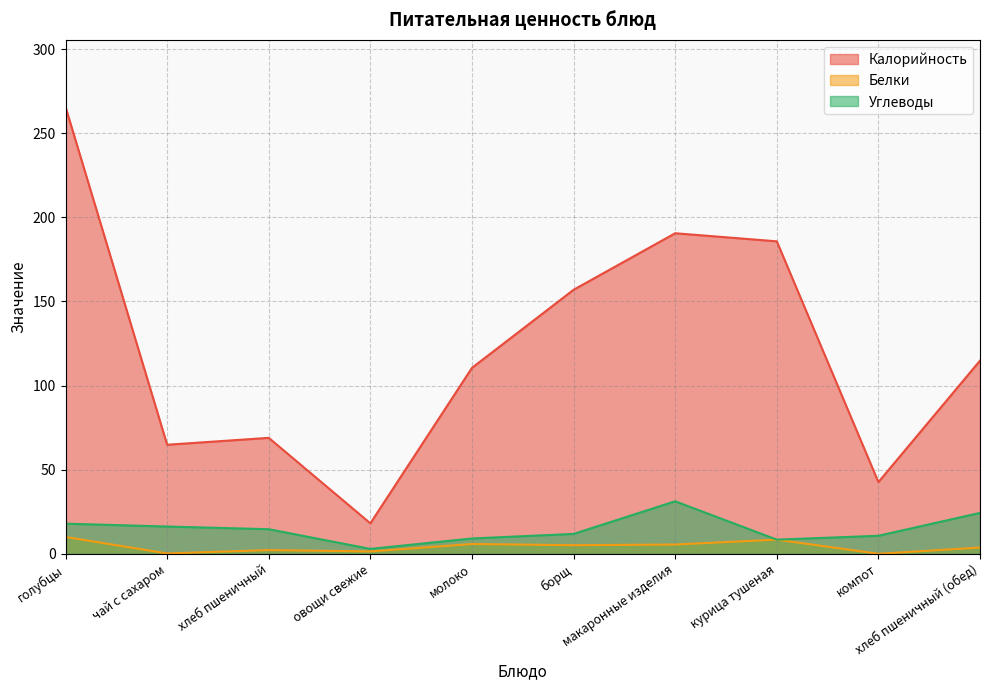

Reading right to left, what are all the values shown in this chart?

Калорийность: хлеб пшеничный (обед)=114.8	компот=42.6	курица тушеная=185.7	макаронные изделия=190.5	борщ=156.9	молоко=110.5	овощи свежие=18.1	хлеб пшеничный=68.9	чай с сахаром=64.8	голубцы=265.6
Белки: хлеб пшеничный (обед)=3.7	компот=0.0	курица тушеная=8.4	макаронные изделия=5.5	борщ=5.1	молоко=5.8	овощи свежие=1.4	хлеб пшеничный=2.2	чай с сахаром=0.2	голубцы=10.0
Углеводы: хлеб пшеничный (обед)=24.3	компот=10.7	курица тушеная=8.4	макаронные изделия=31.2	борщ=11.8	молоко=9.1	овощи свежие=2.9	хлеб пшеничный=14.6	чай с сахаром=16.2	голубцы=17.9